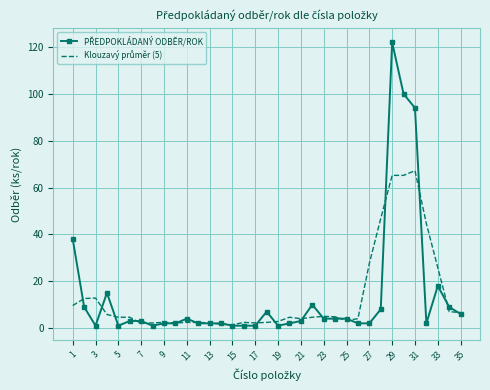

How many data points does each series have?

35